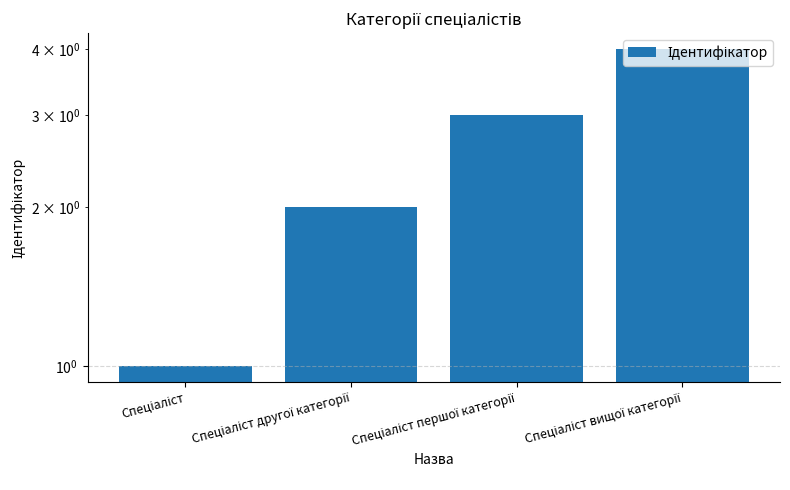

Which has a higher value, Спеціаліст другої категорії or Спеціаліст першої категорії?

Спеціаліст першої категорії